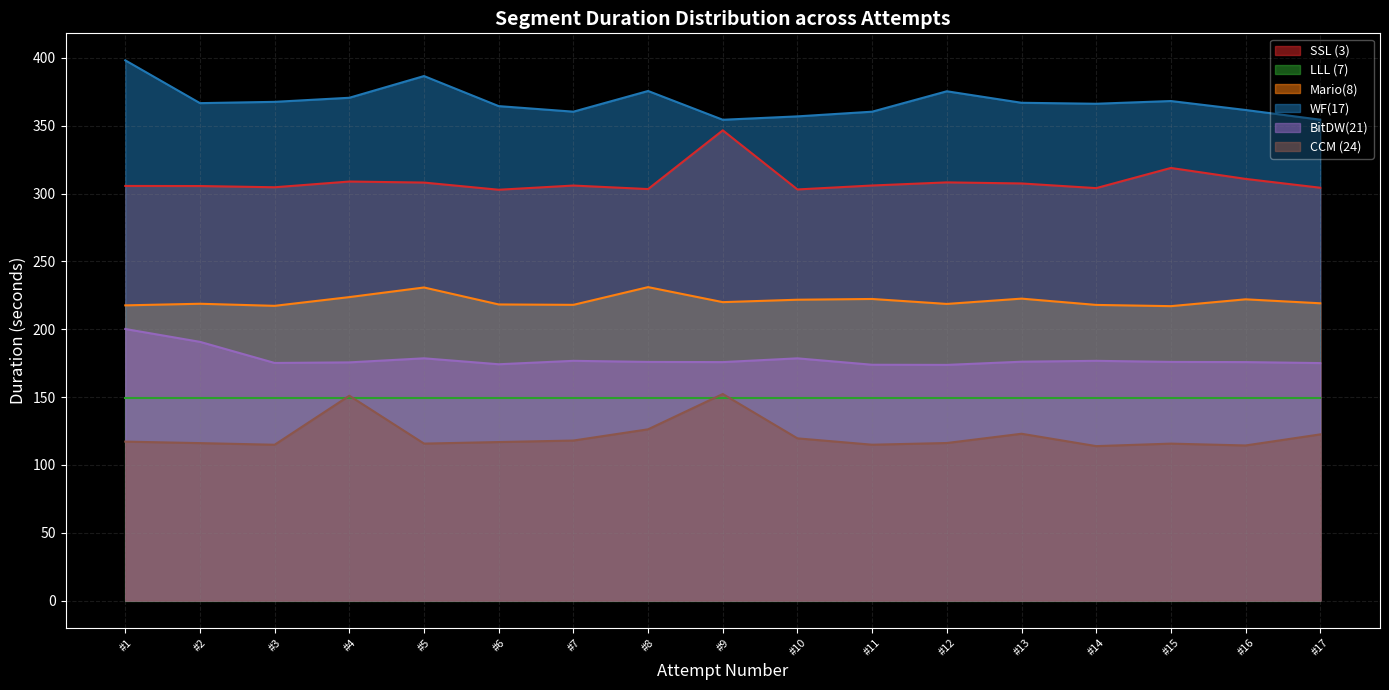

At #5, list the series in order from largest to smallest.

WF(17), SSL (3), Mario(8), BitDW(21), LLL (7), CCM (24)